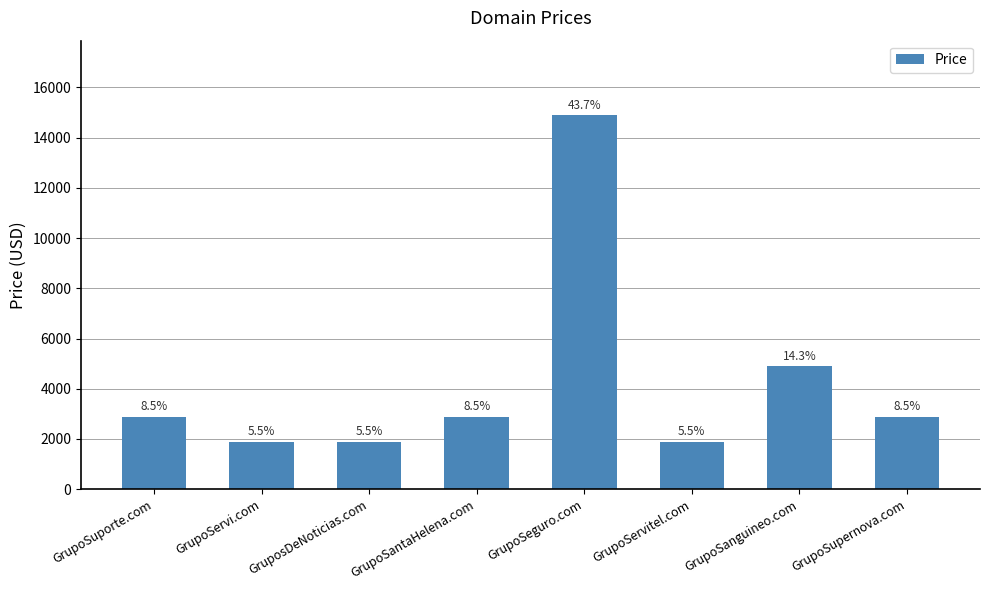

What is the change in value from GrupoServi.com to GrupoSantaHelena.com?

+1000